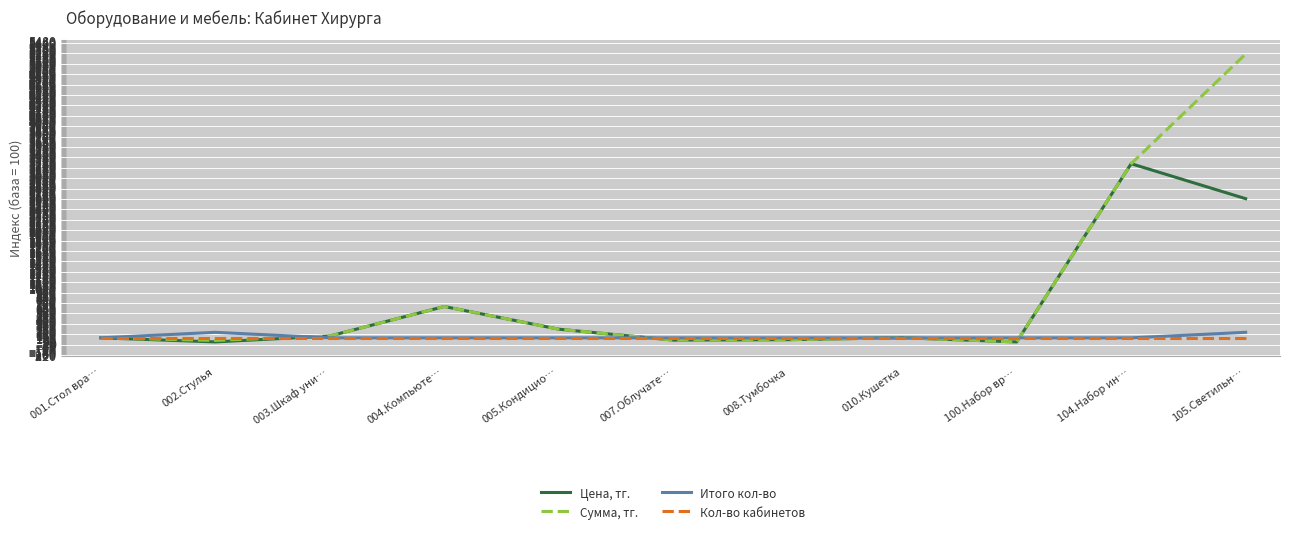

Rank the series by their maximum value, from lowest to highest.

Кол-во кабинетов, Итого кол-во, Цена, тг., Сумма, тг.